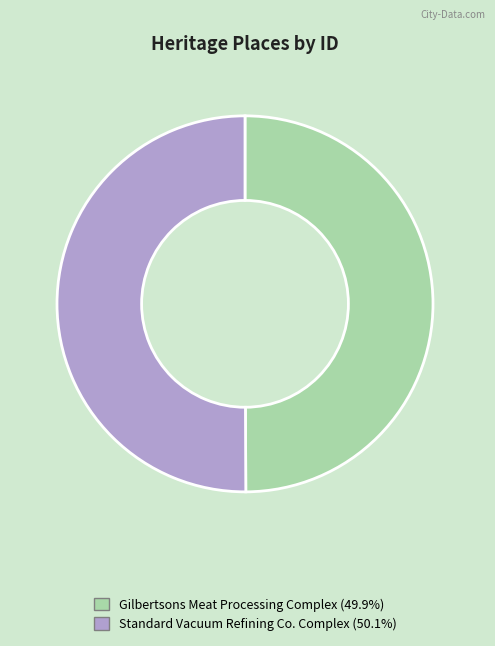

What is the ratio of the value at Gilbertsons Meat Processing Complex to the value at Standard Vacuum Refining Co. Complex?

1.0